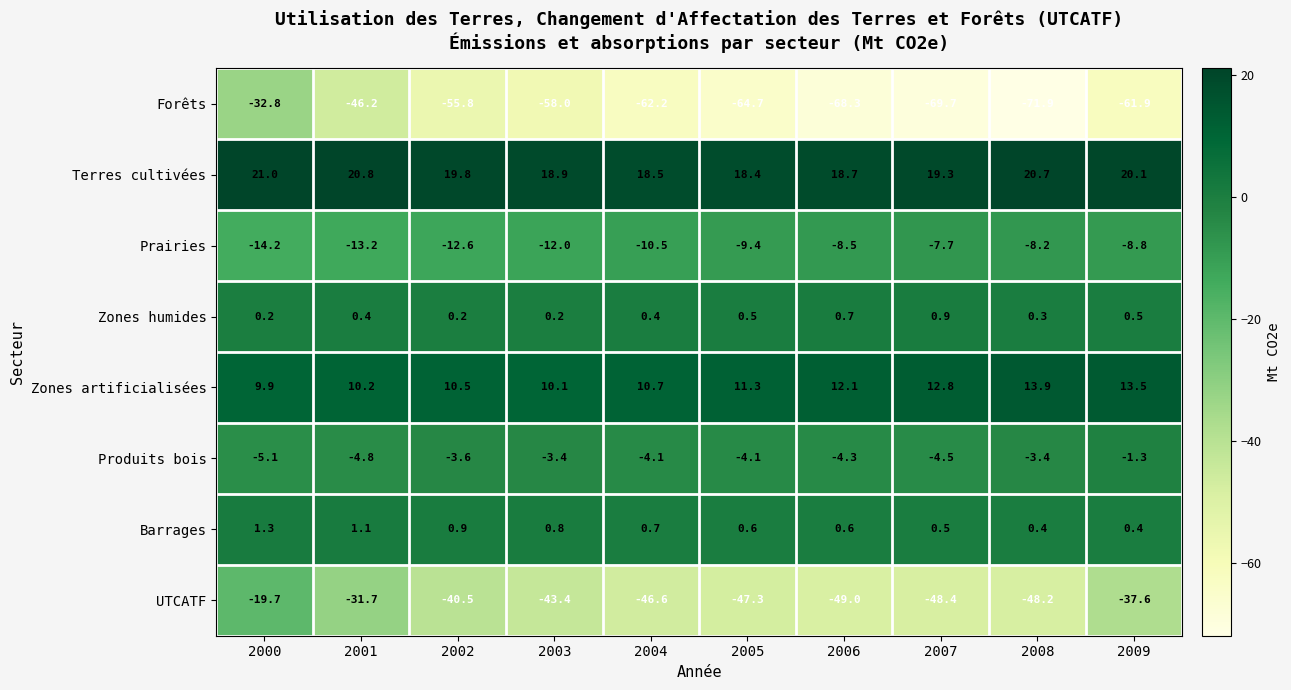

Which category has the lowest value across all series?

2008